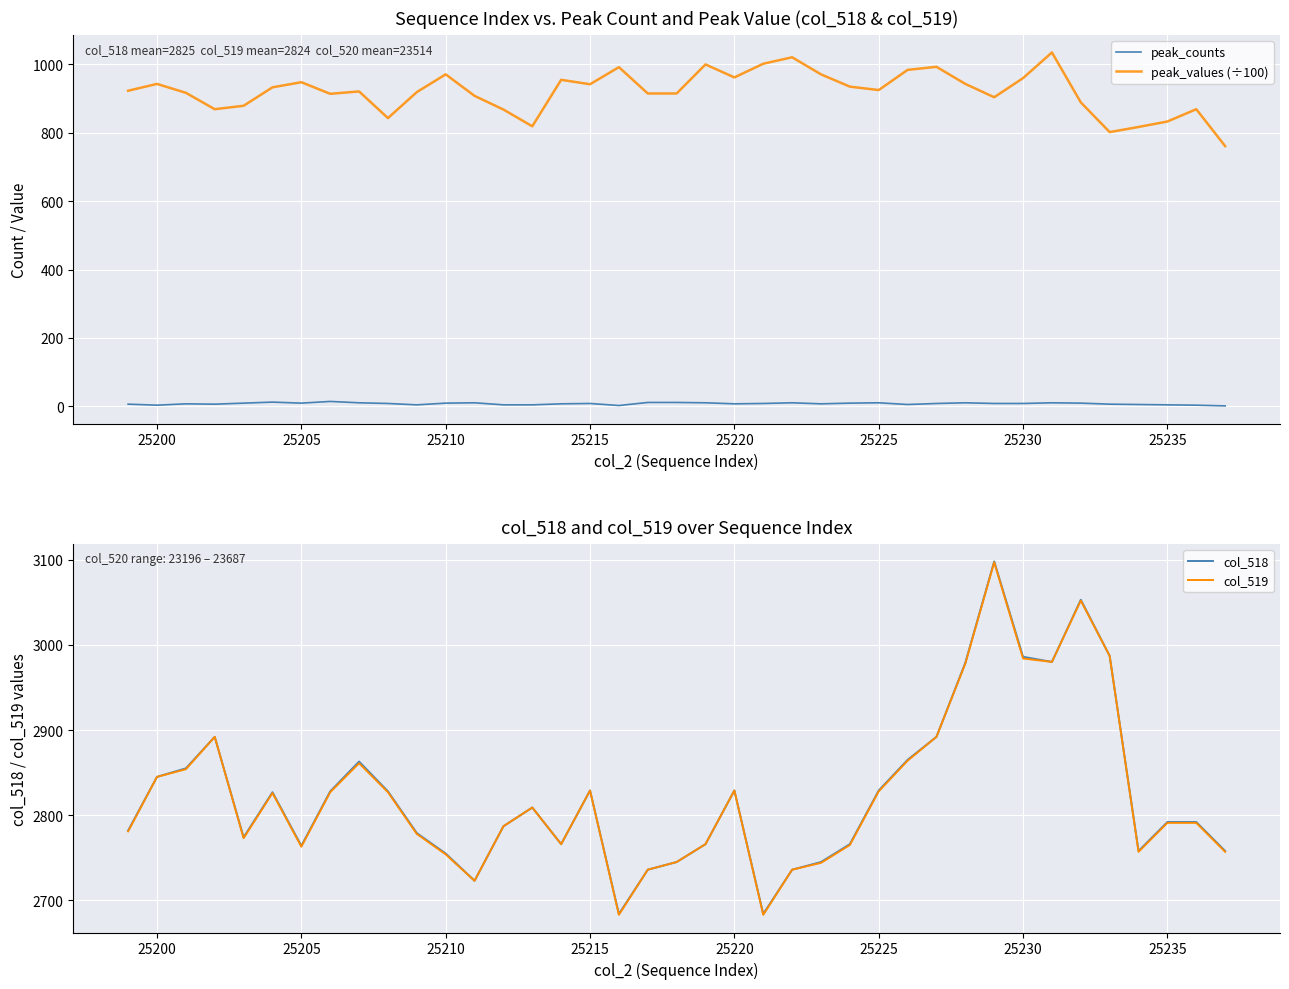

What is the highest value of the col_518 series?

3098